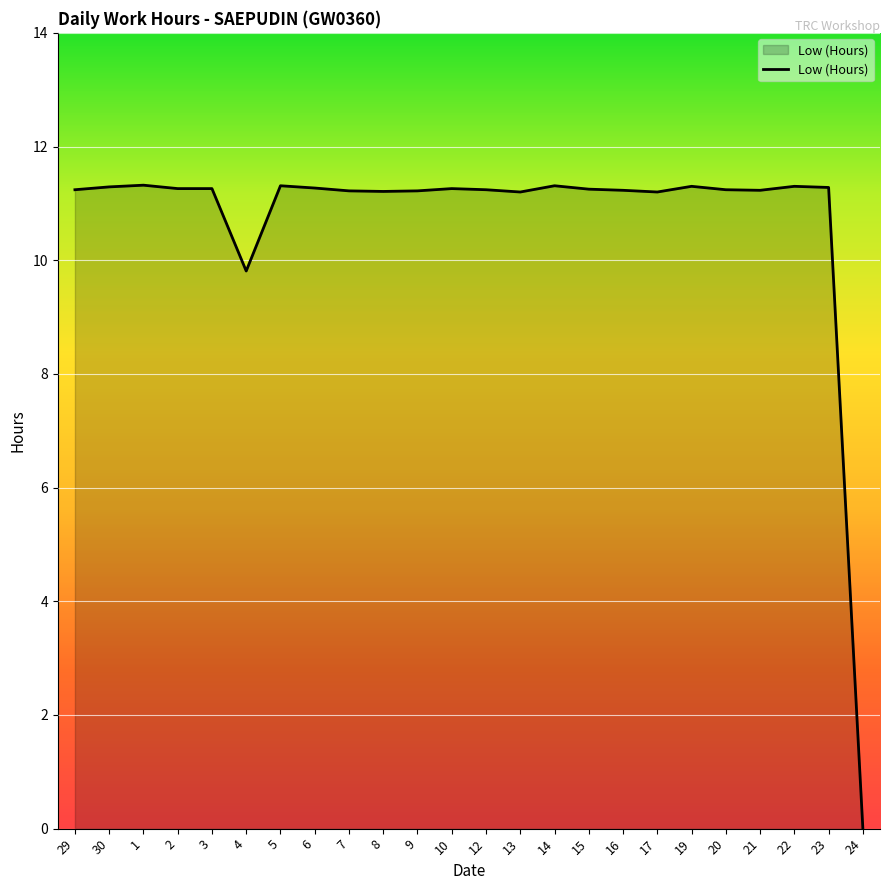

What is the ratio of the value at 21 to the value at 20?

1.0